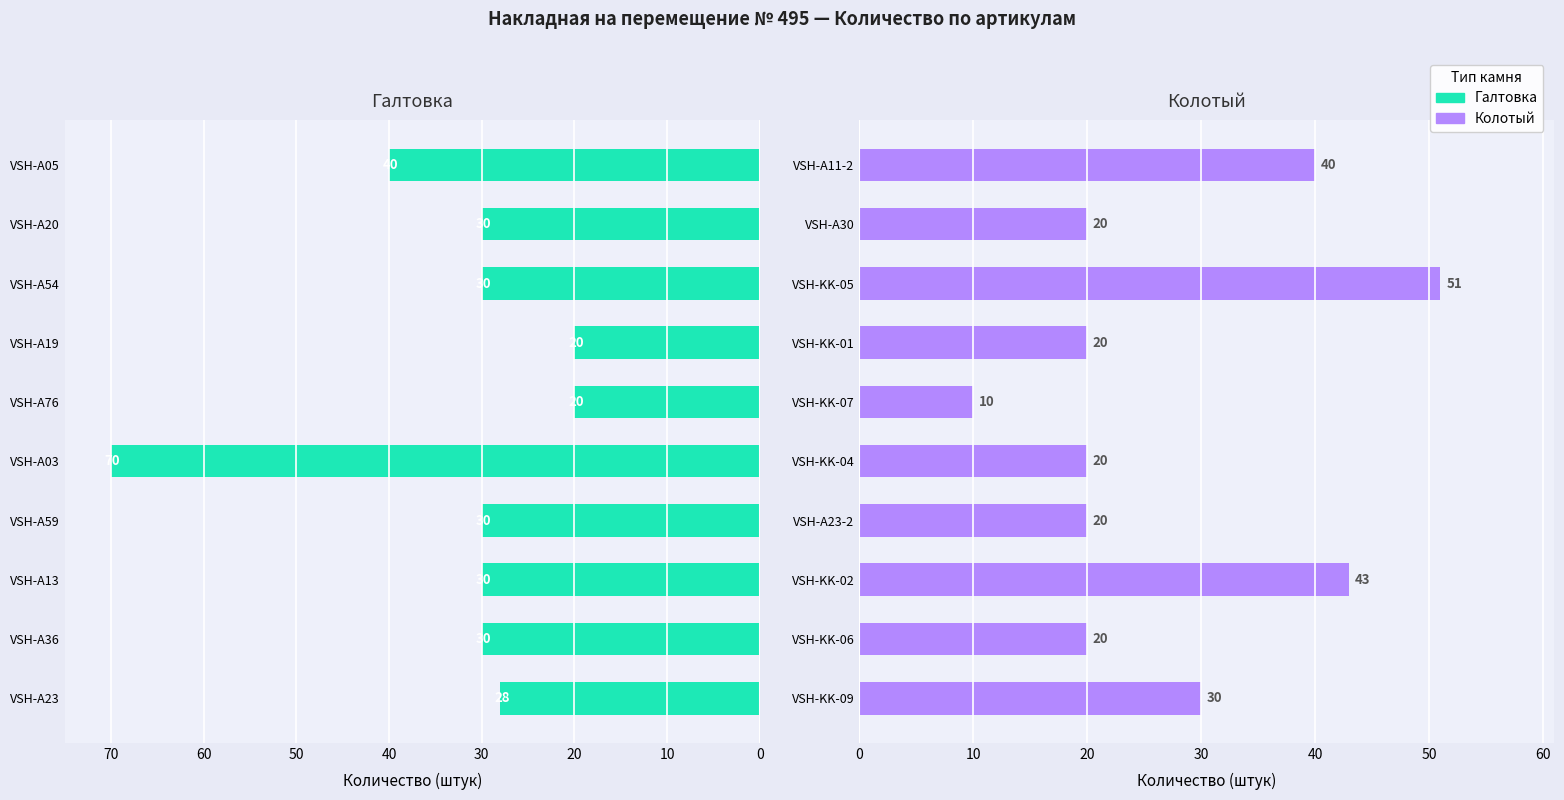

What is the difference between the second highest and second lowest values in the Колотый series?

23